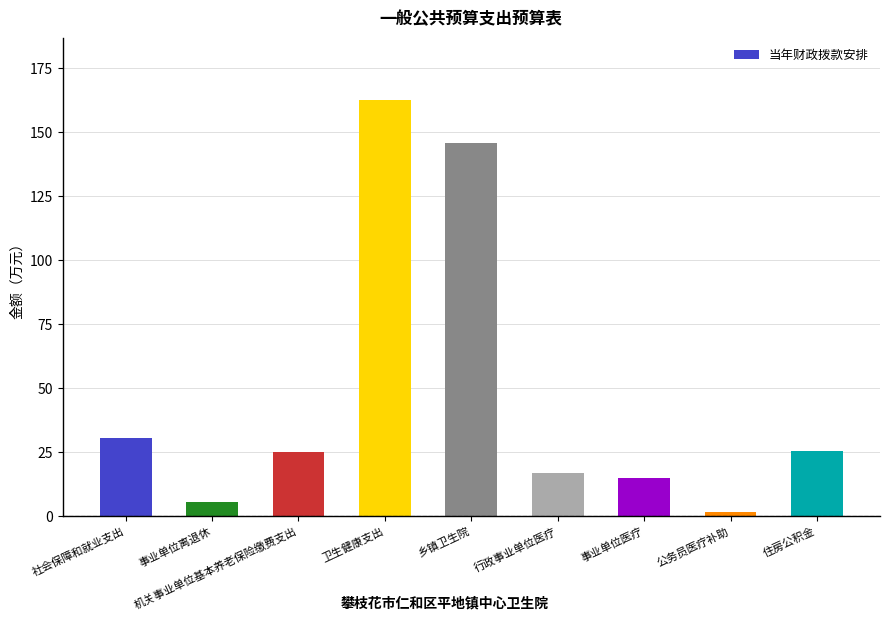

Where is the data nearest to the value 82?

社会保障和就业支出